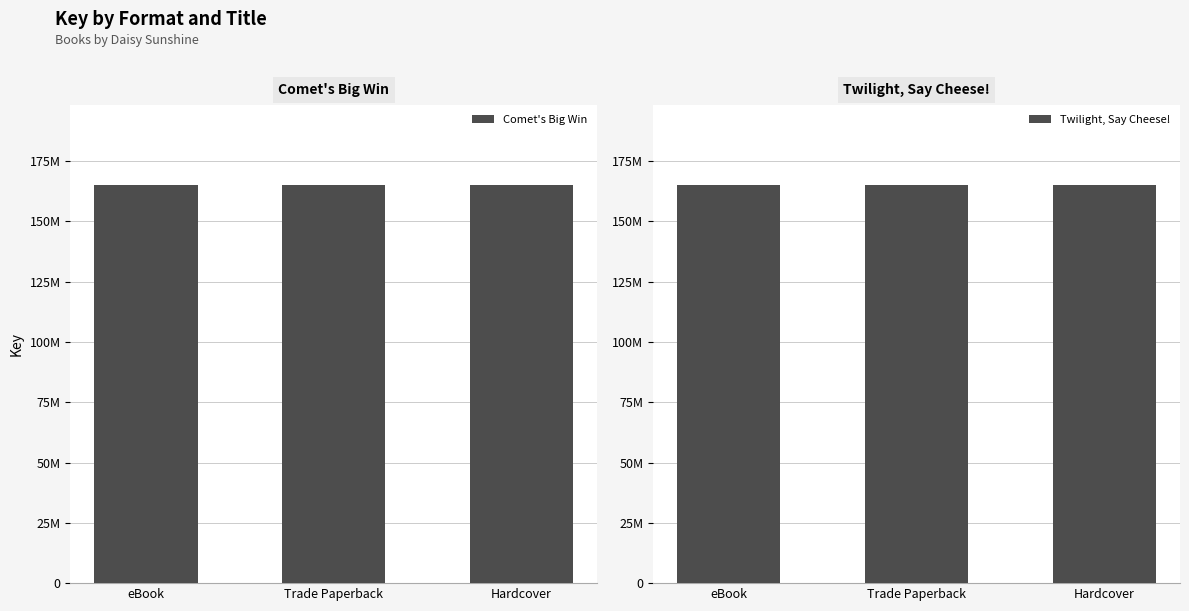

What is the label of the 1st bar from the left?

eBook